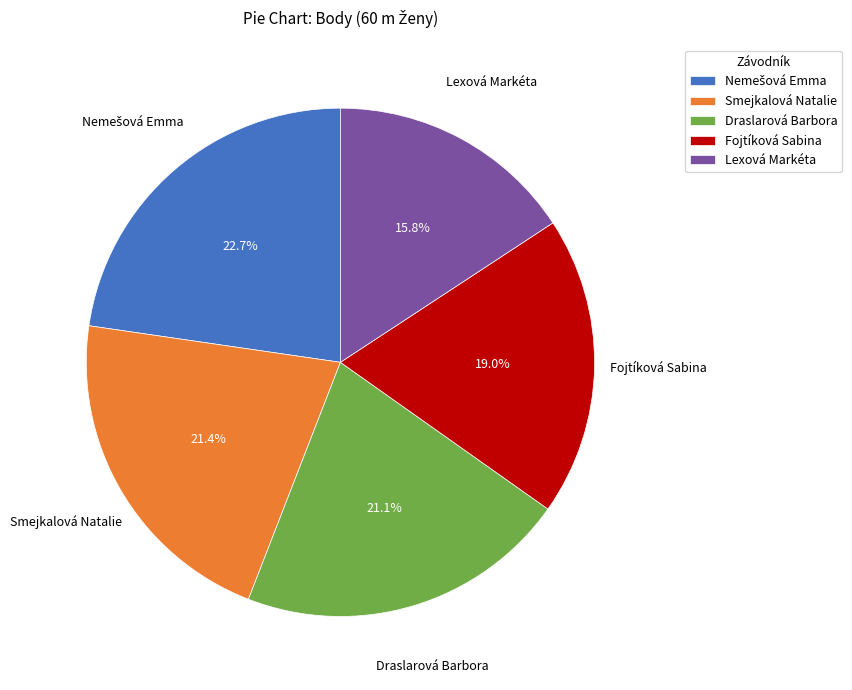

The Smejkalová Natalie slice represents 15% of the pie. True or false?

False